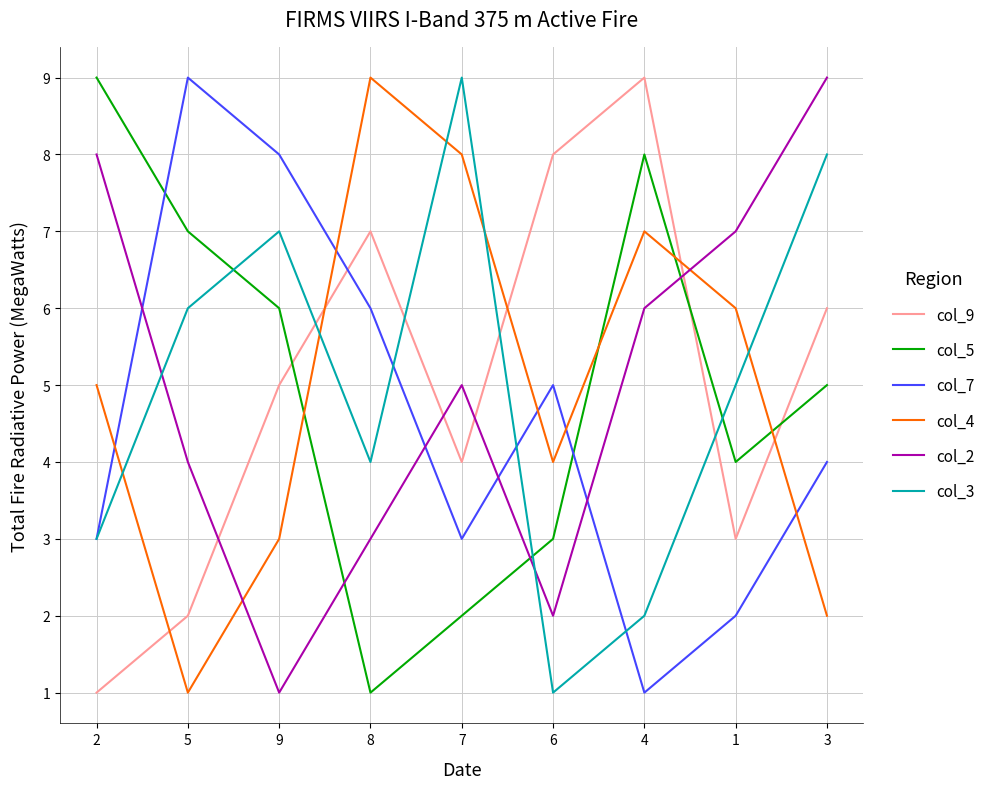

The col_4 series shows 6 at 1. True or false?

True